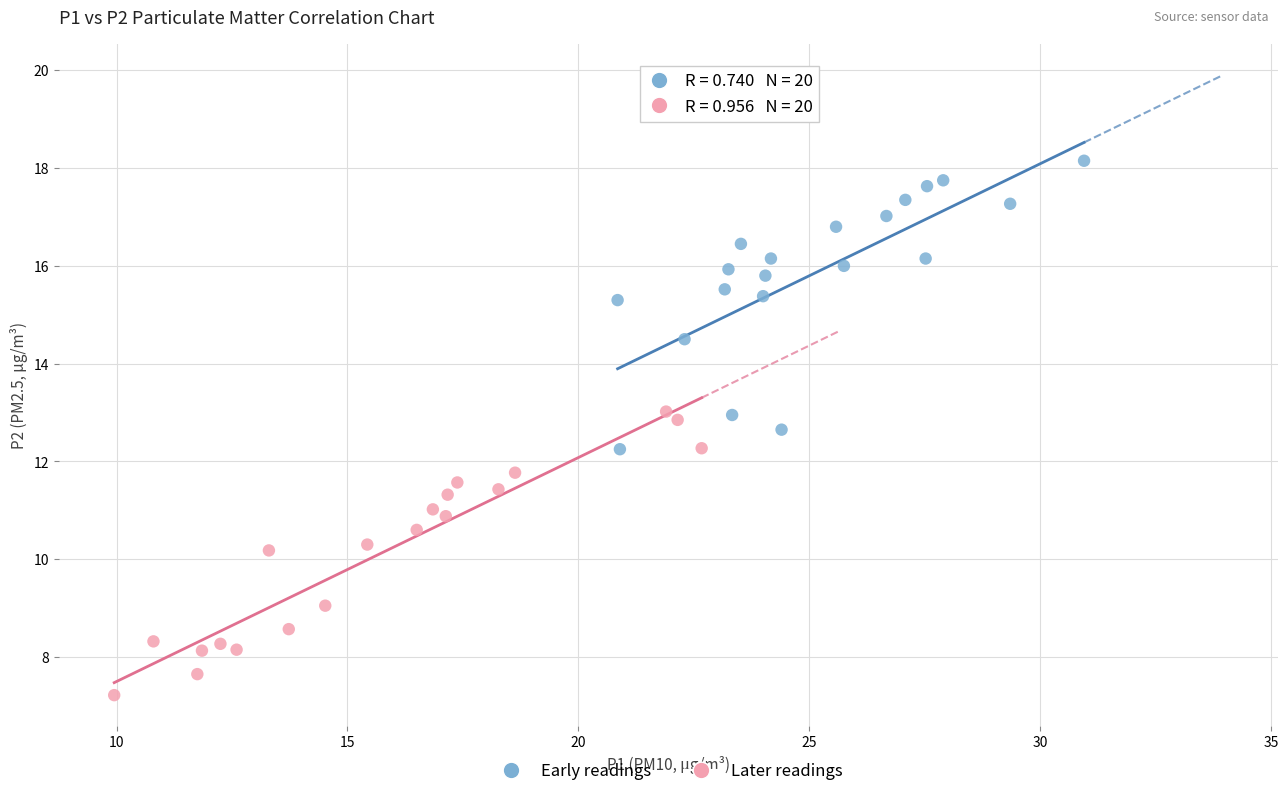

Which series reaches the minimum Y coordinate?

Later readings